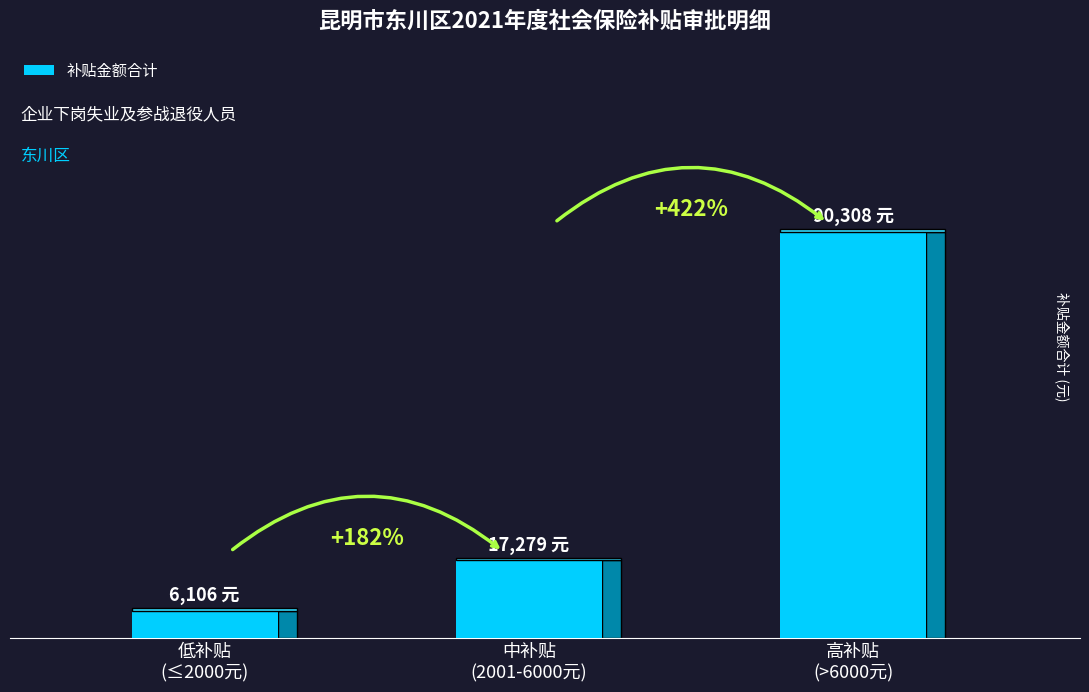

Are the bars horizontal?

No